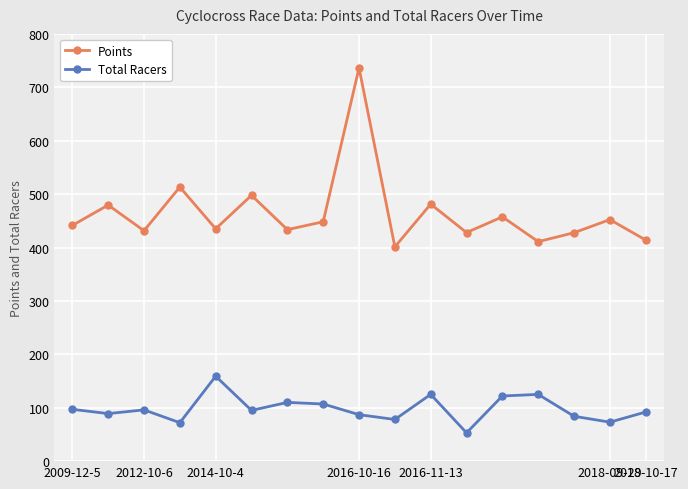

True or false: Points and Total Racers intersect in this chart.

False